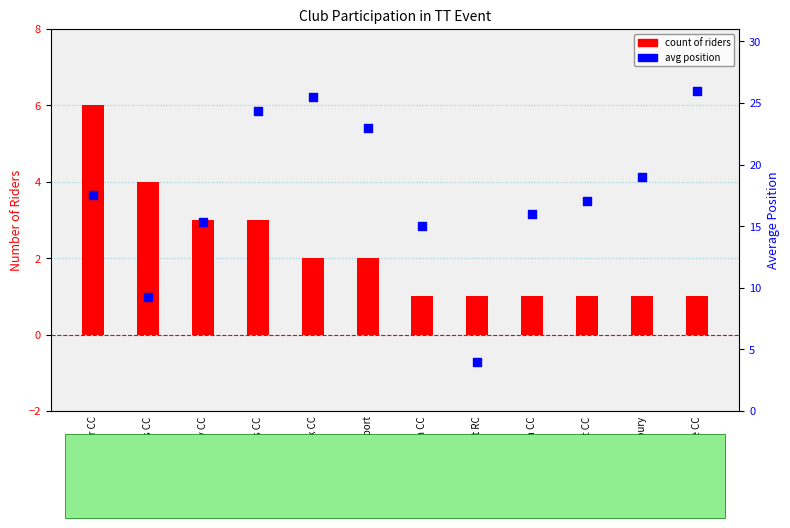

Which series contains the highest Y value?

avg position